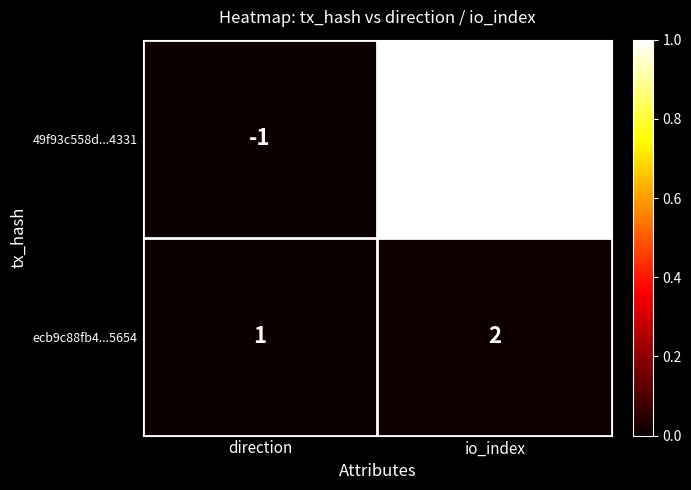

Where is ecb9c88fb4...5654 nearest to the value 1?

direction